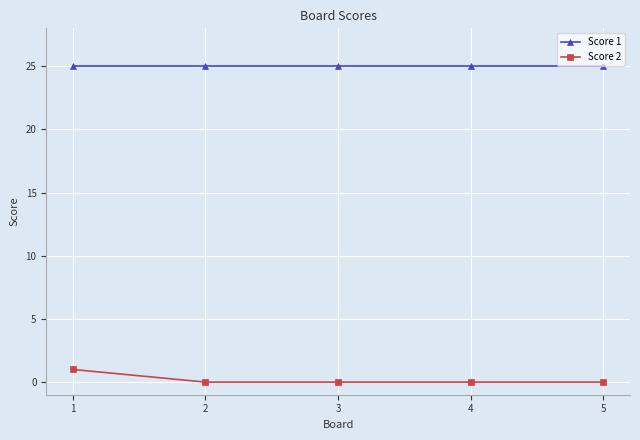

Which series has the largest range (max minus min)?

Score 2